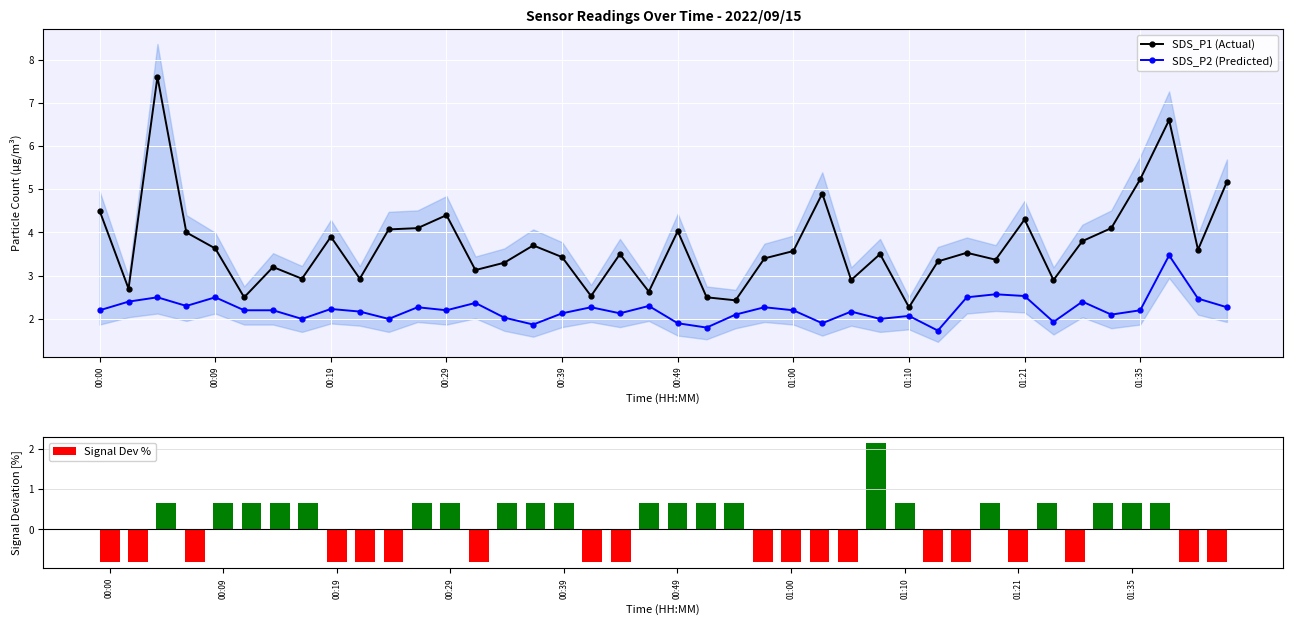

What is the difference between the maximum and minimum values in the Signal Dev % series?

3.0